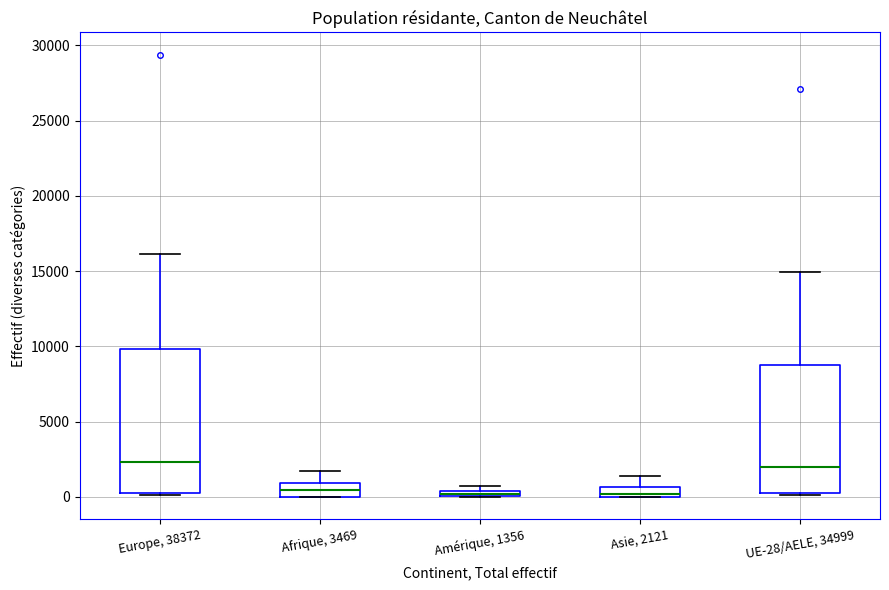

Where is the lower edge of the box for Afrique, 3469 on the y-axis? The values are not printed on the chart, so give them approximately, as read against the axis.

0